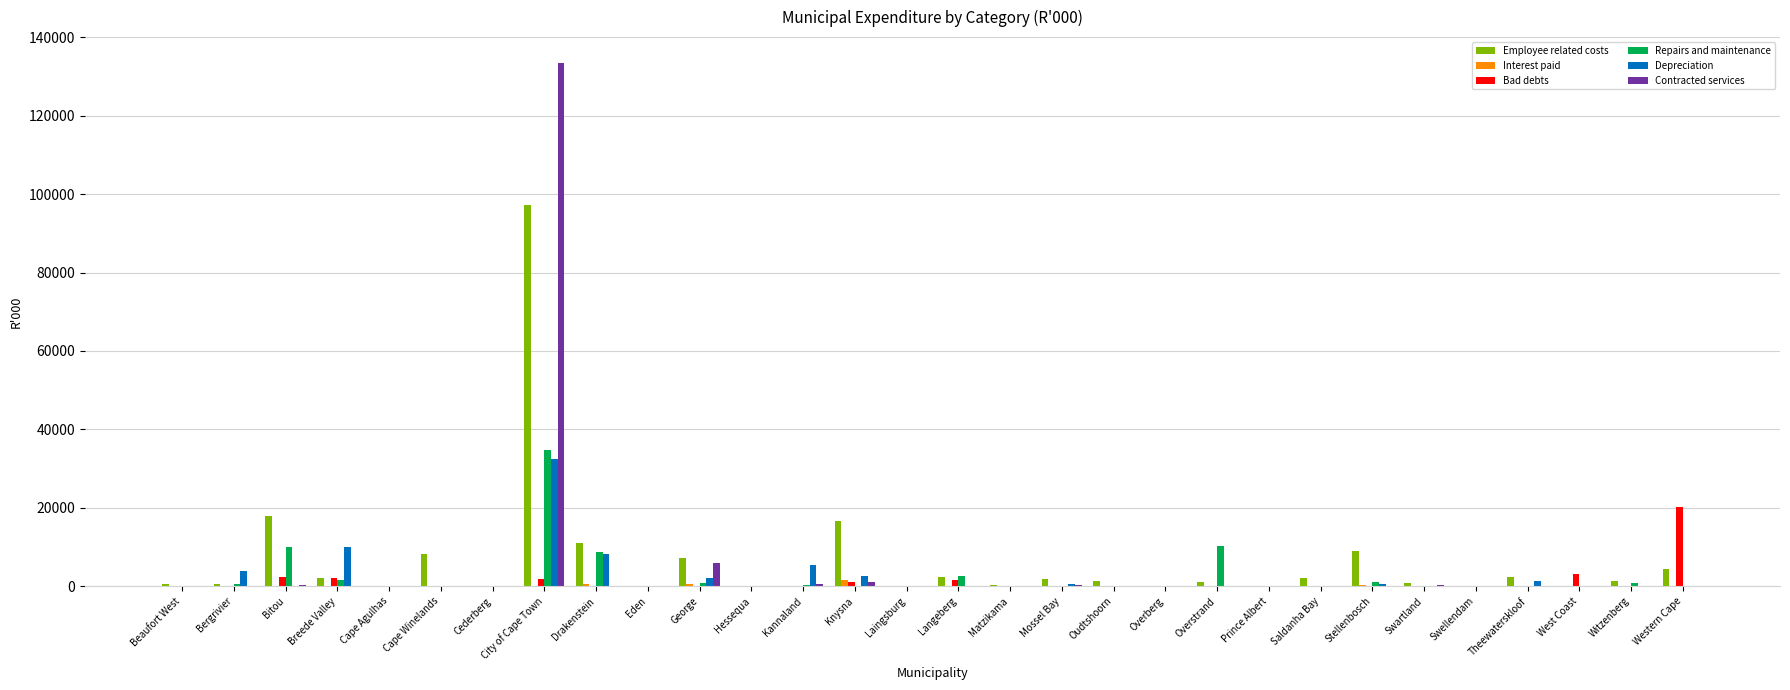

Is it true that Contracted services equals 5929 at George?

True